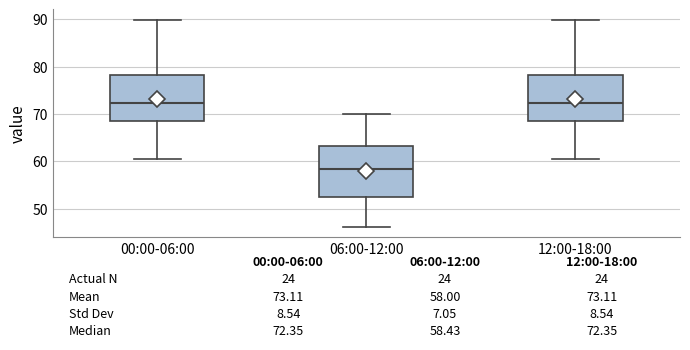

Comparing the boxes themselves (not the whiskers), which one is the tallest?

06:00-12:00